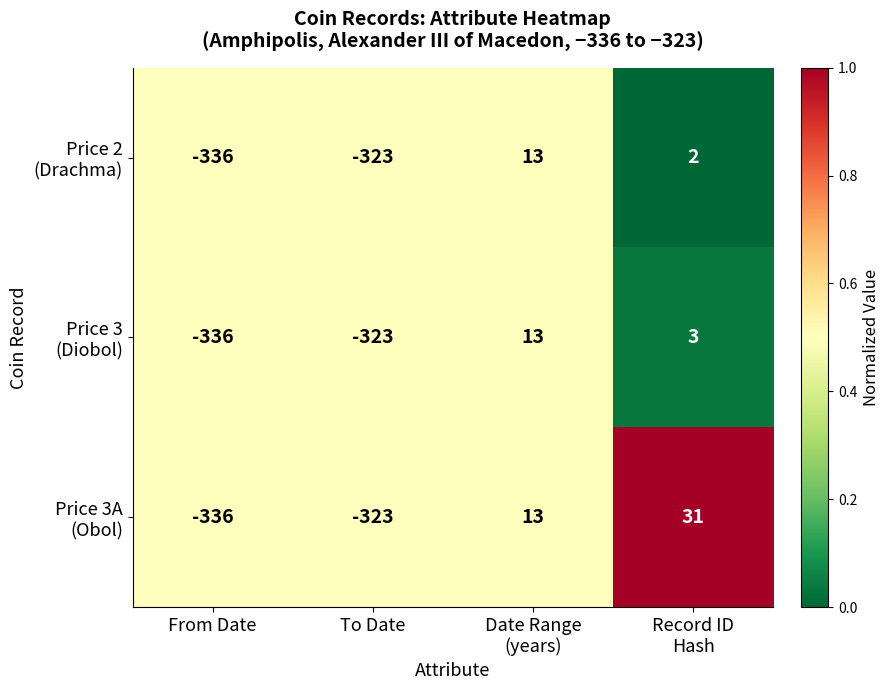

What is the minimum value shown in the chart?

-336